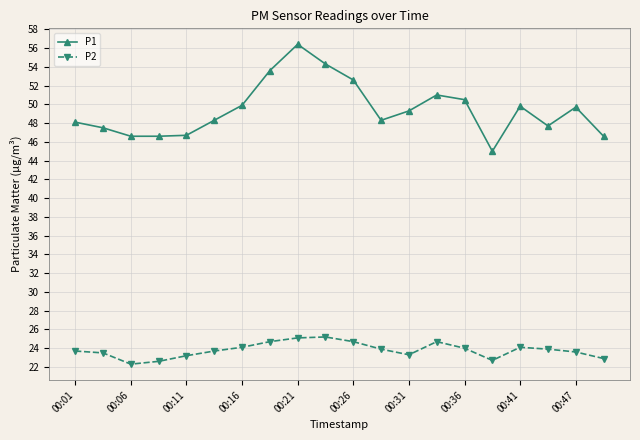

How many values in the P1 series exceed 49?

10